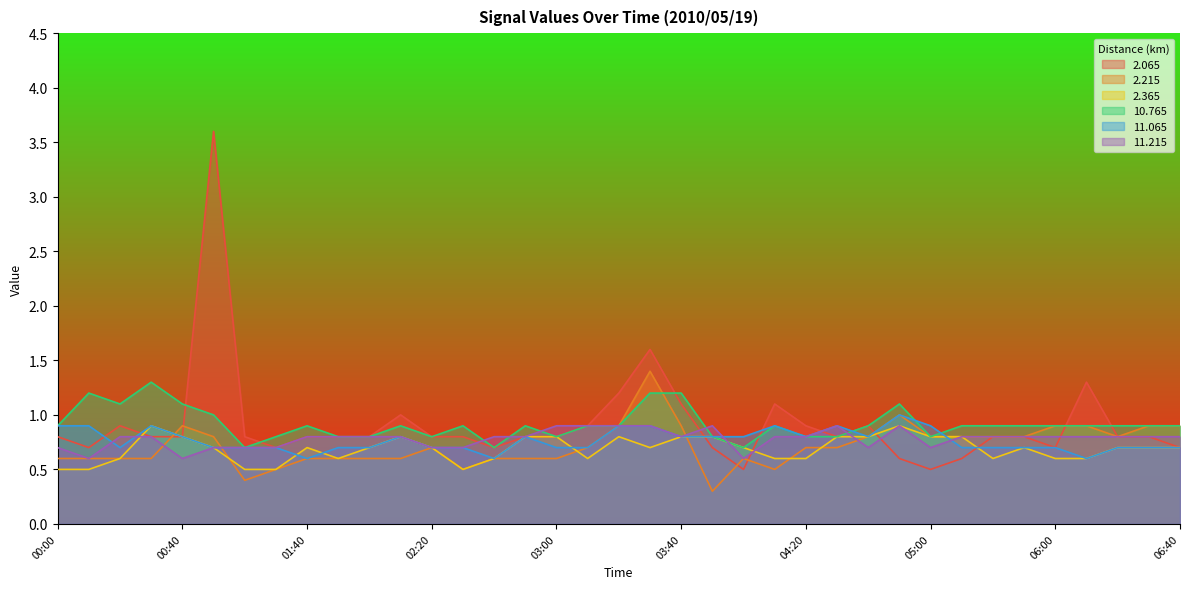

At which category does the chart reach its peak across all series?

00:50